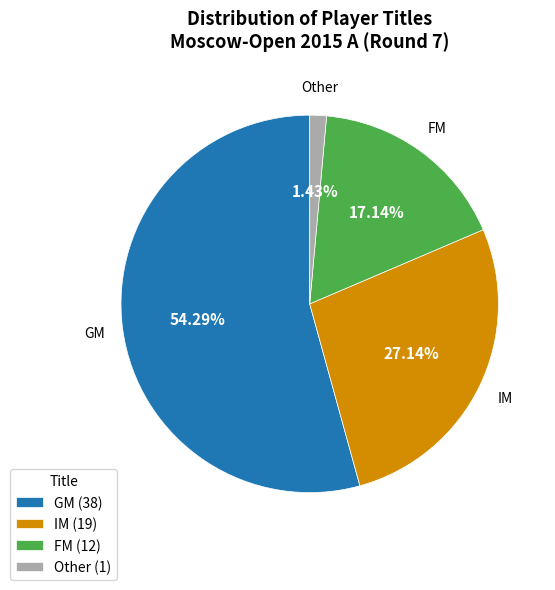

What is the ratio of the value at IM to the value at FM?

1.6